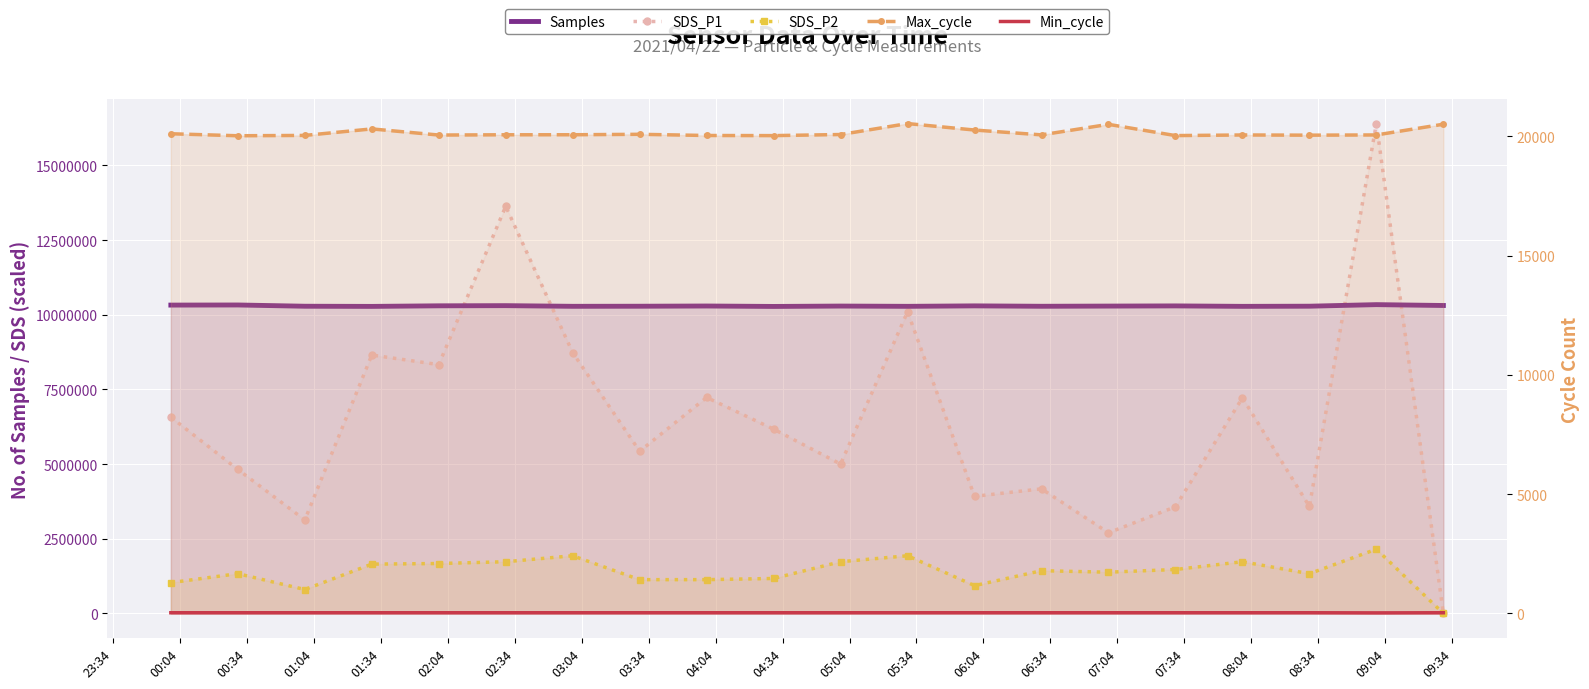

What is the highest value of the Max_cycle series?

20530.0